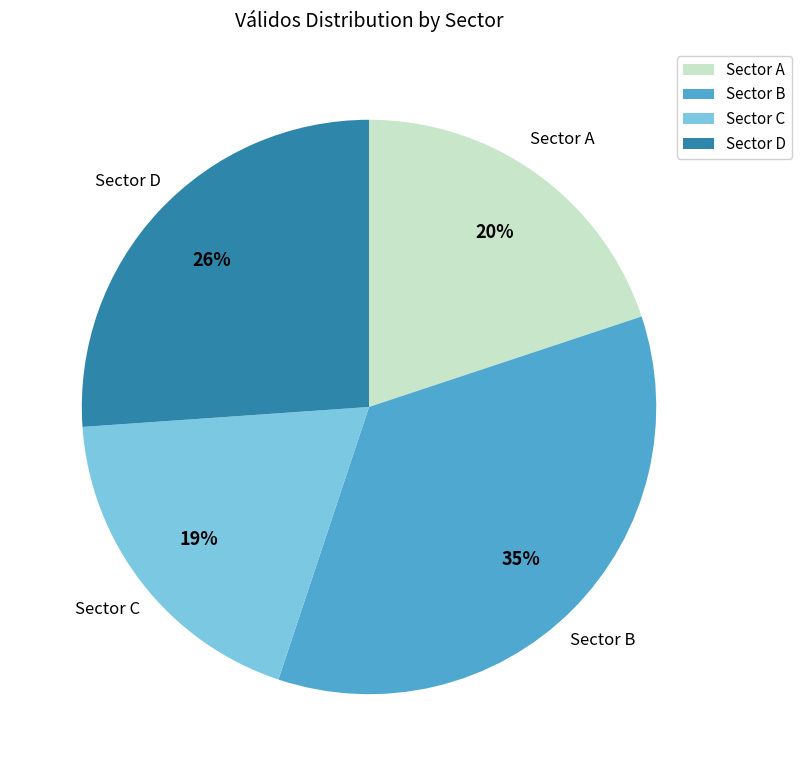

Do Sector D and Sector A together represent more than half of the pie?

No